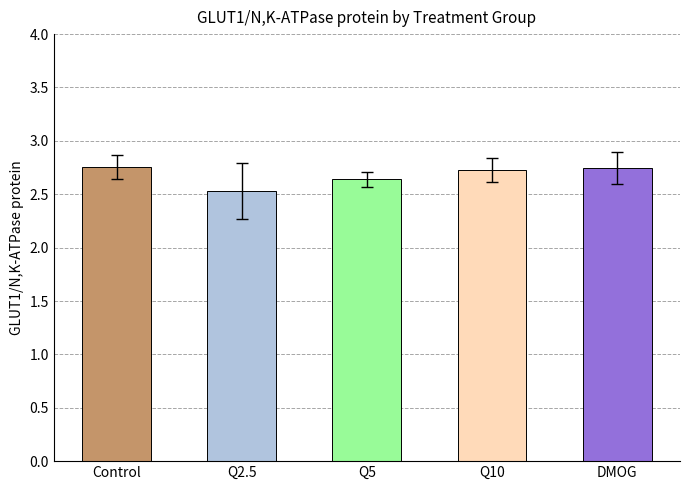

Is it true that the value at Q2.5 is 2.5?

True